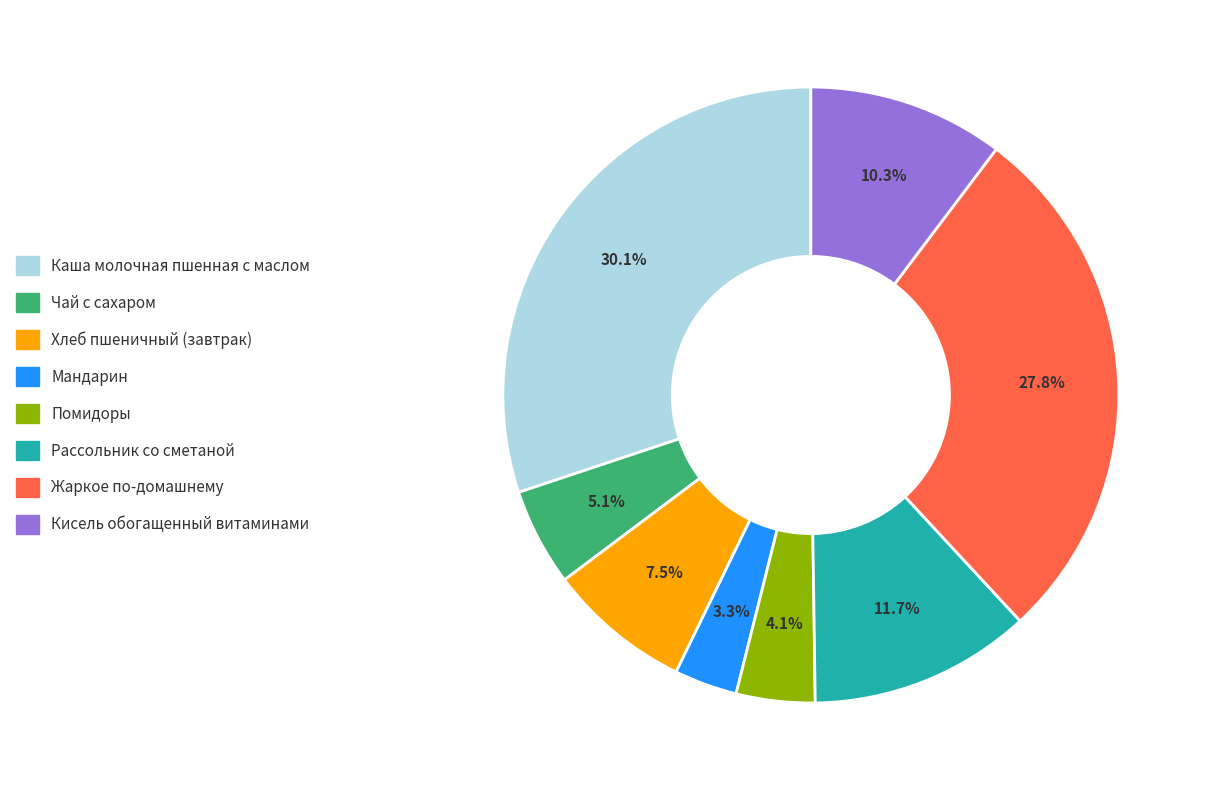

Which slice is the smallest?

Мандарин